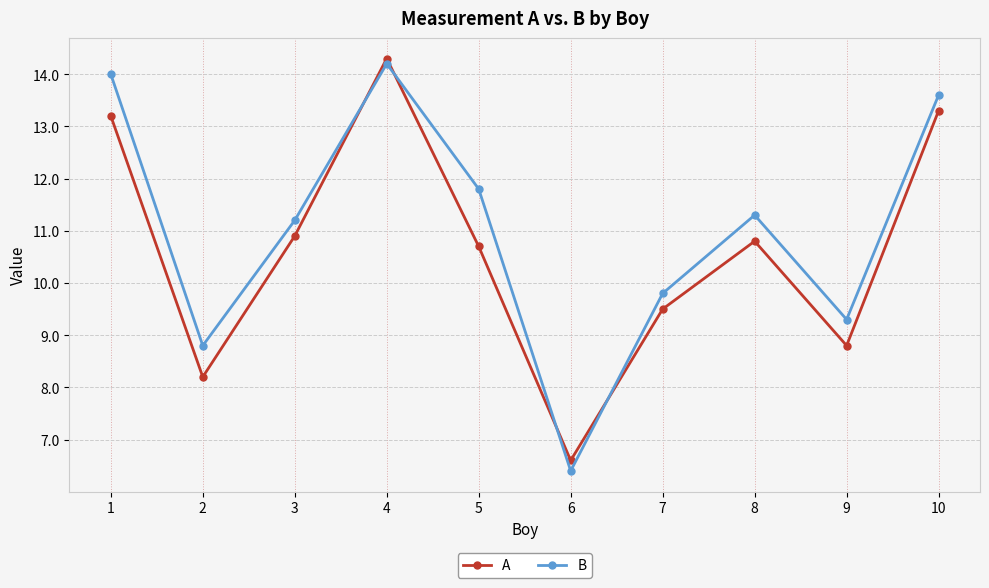

The B series shows 9.3 at 6. True or false?

False